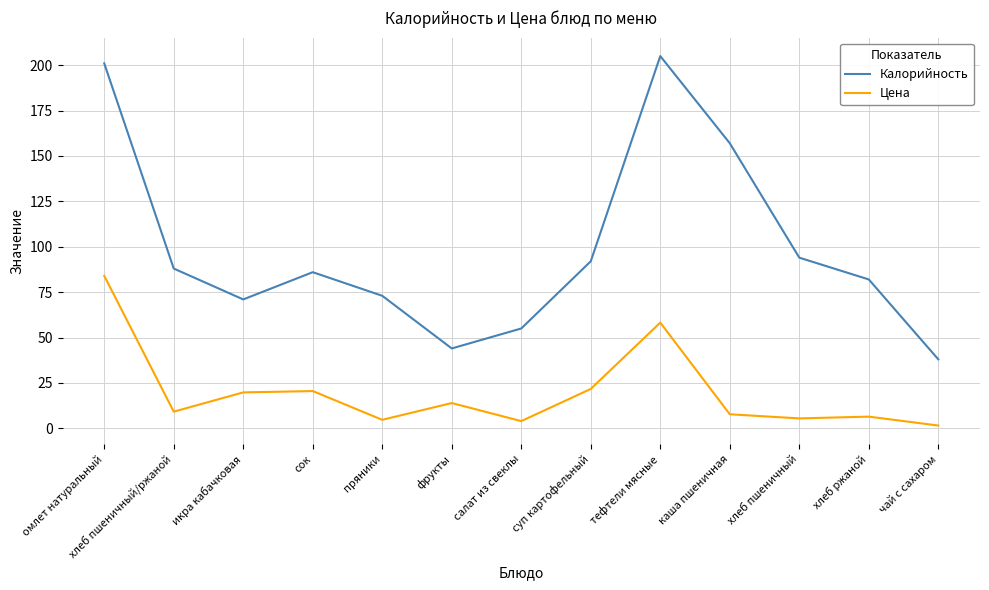

Which series has the widest spread of values?

Калорийность